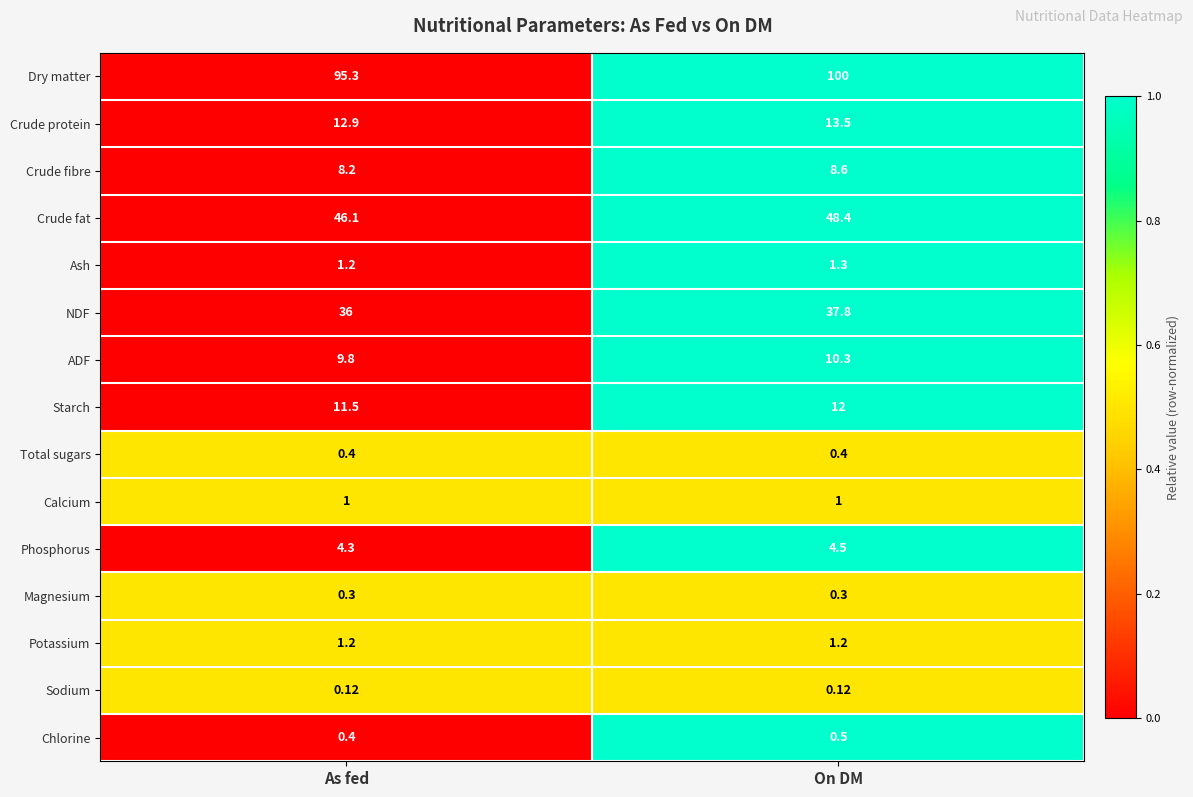

Which category has the highest value in the Crude fat series?

On DM